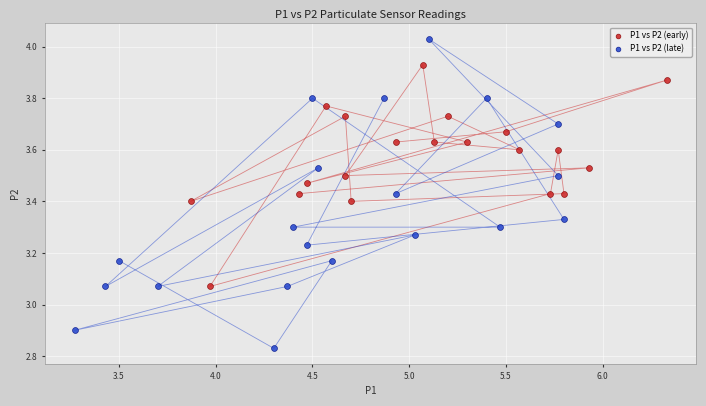

Which series contains the lowest Y value?

P1 vs P2 (late)